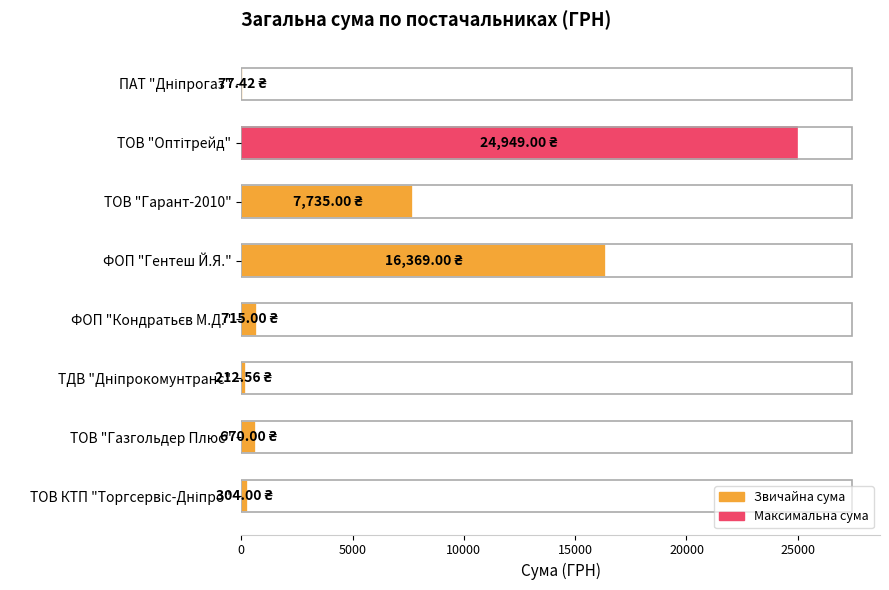

At which label is the value closest to 12513?

ФОП "Гентеш Й.Я."